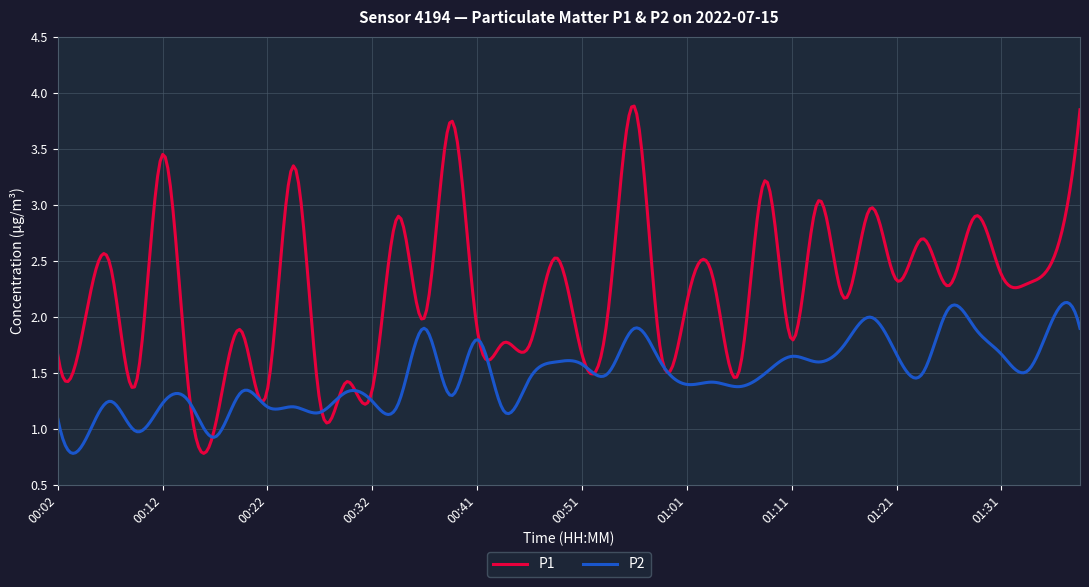

Which series has the widest spread of values?

P1